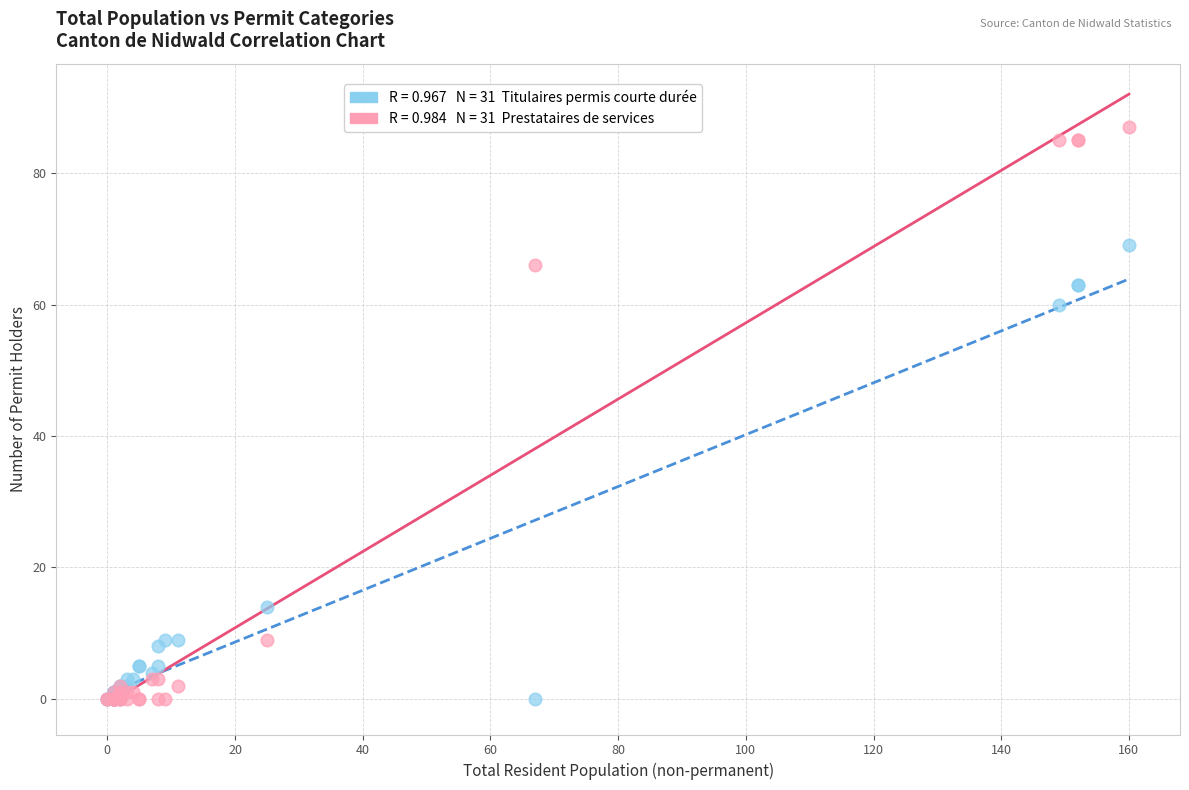

Across all series, what Y value is closest to 43?

60